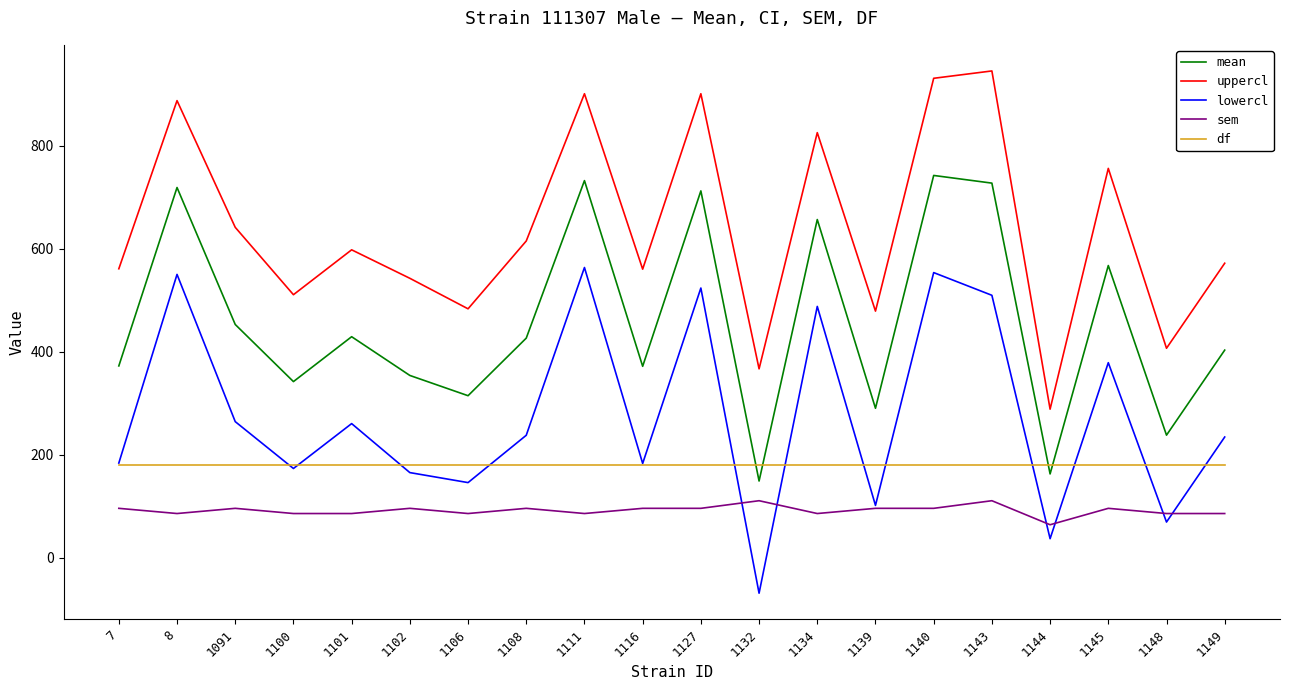

What is the spread (max minus min) of values at 1127?

805.3